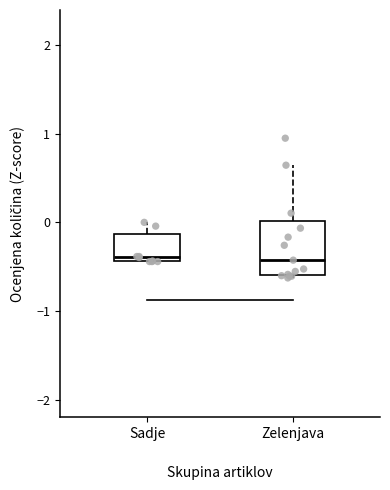

Comparing the boxes themselves (not the whiskers), which one is the tallest?

Zelenjava